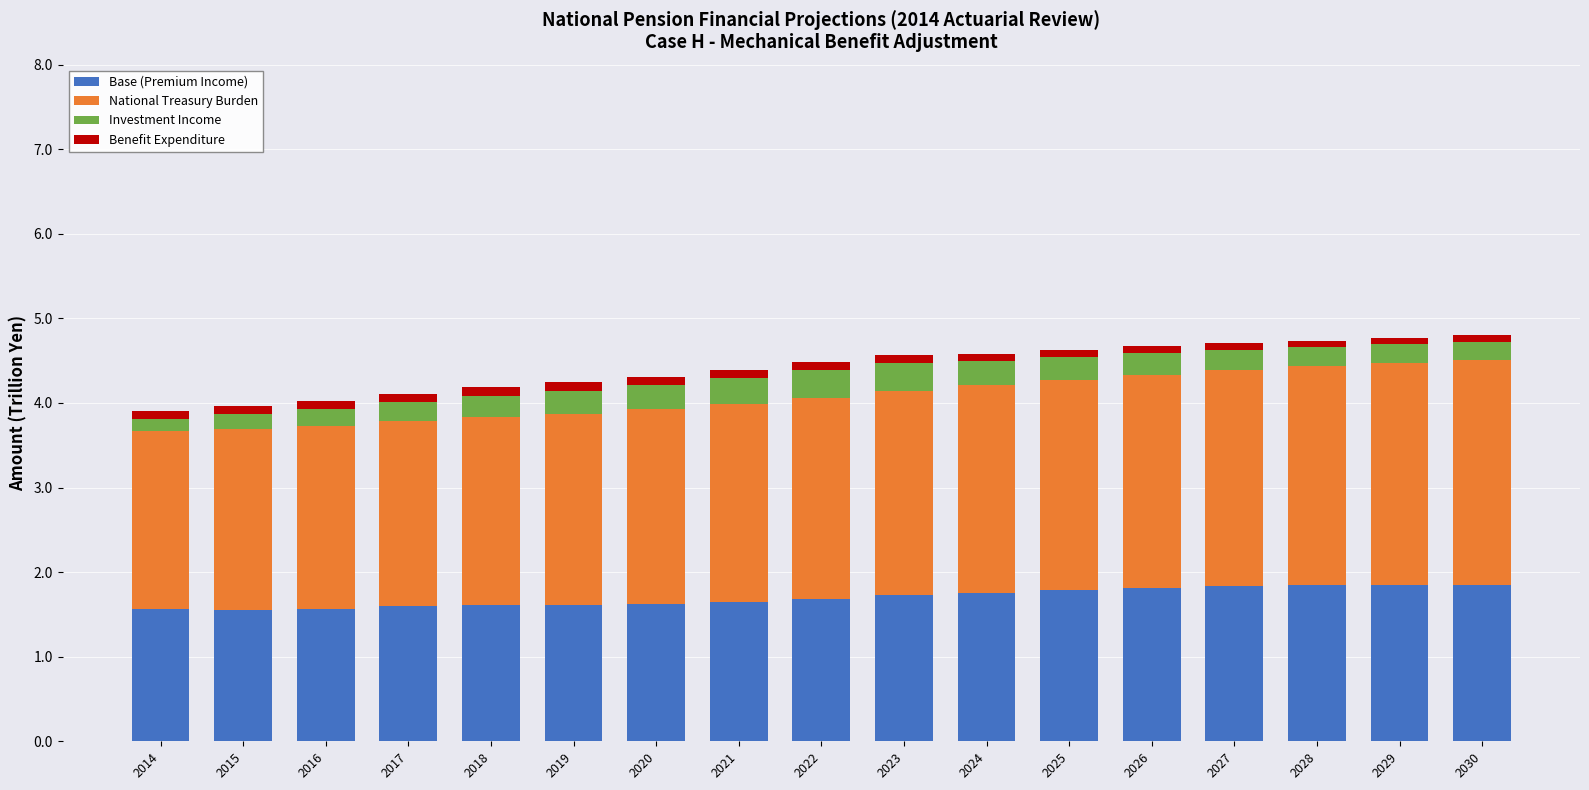

What is the difference between the maximum and minimum values in the Base (Premium Income) series?

0.3